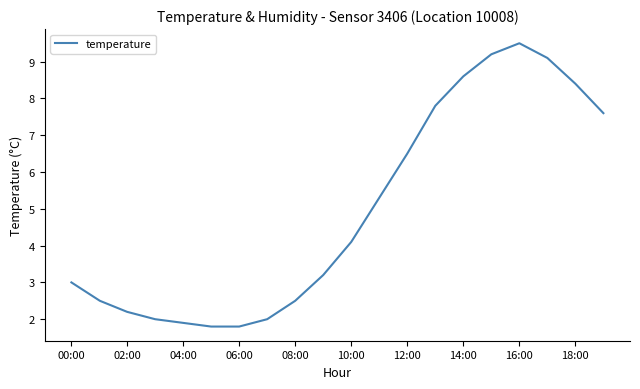

What is the difference between the maximum and minimum values?

7.7